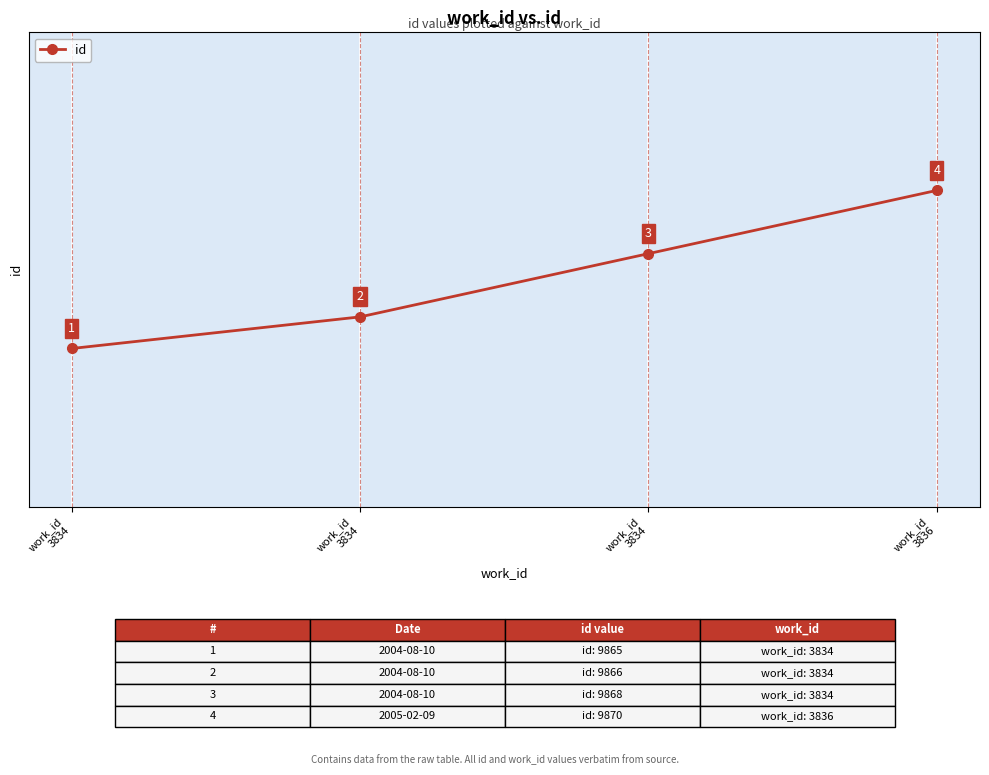

What is the smallest value displayed?

9865